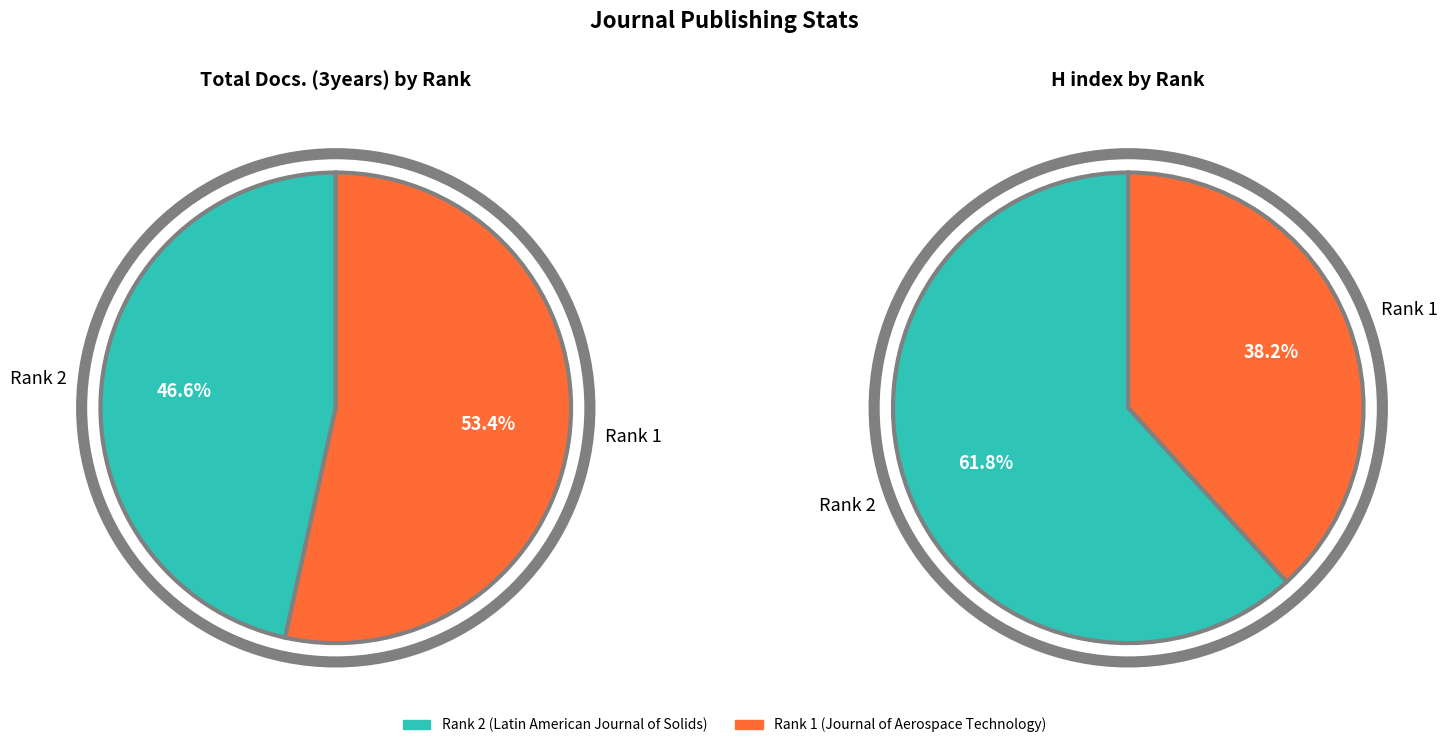

What is the change in value from Rank 2 to Rank 1?

+4